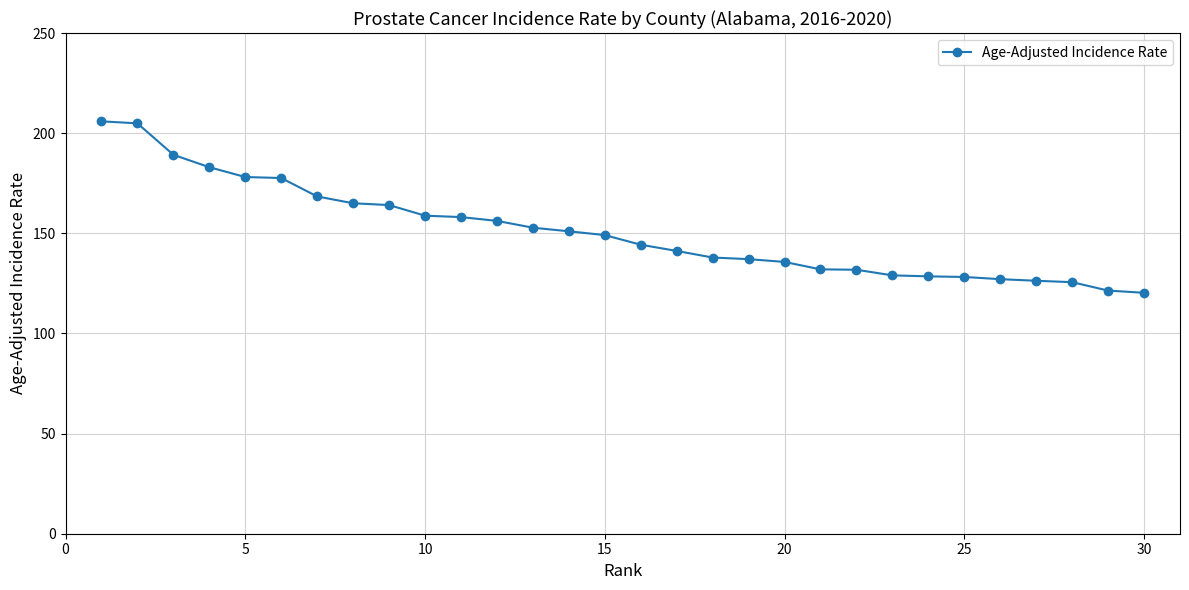

What is the value of the 12th point from the left?

156.2